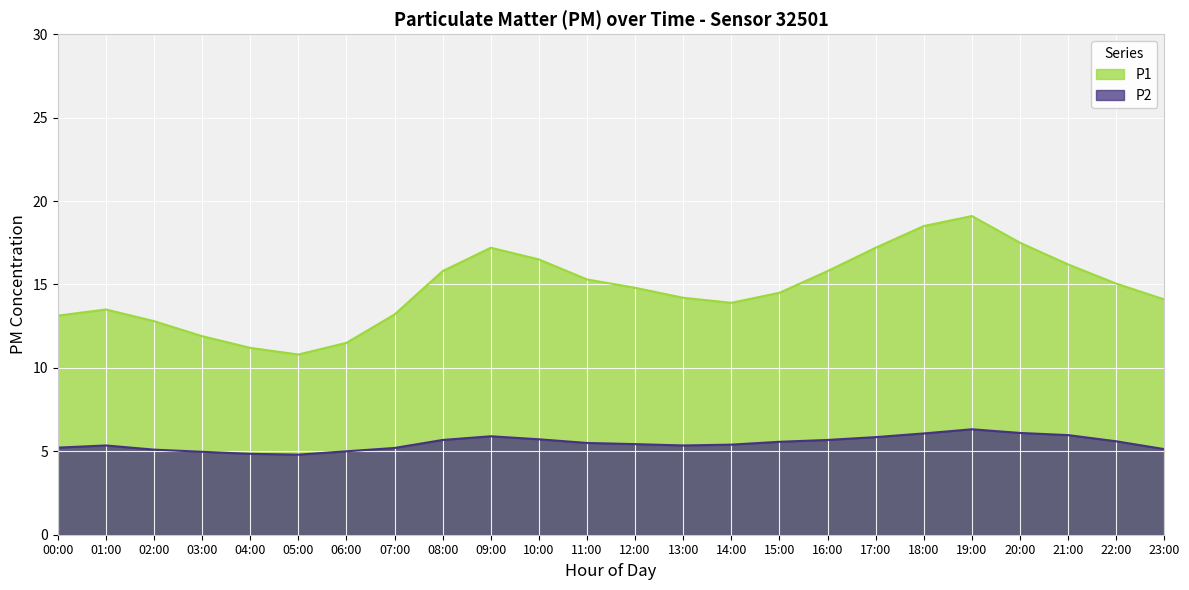

What is the total value across all series at 08:00?

21.5